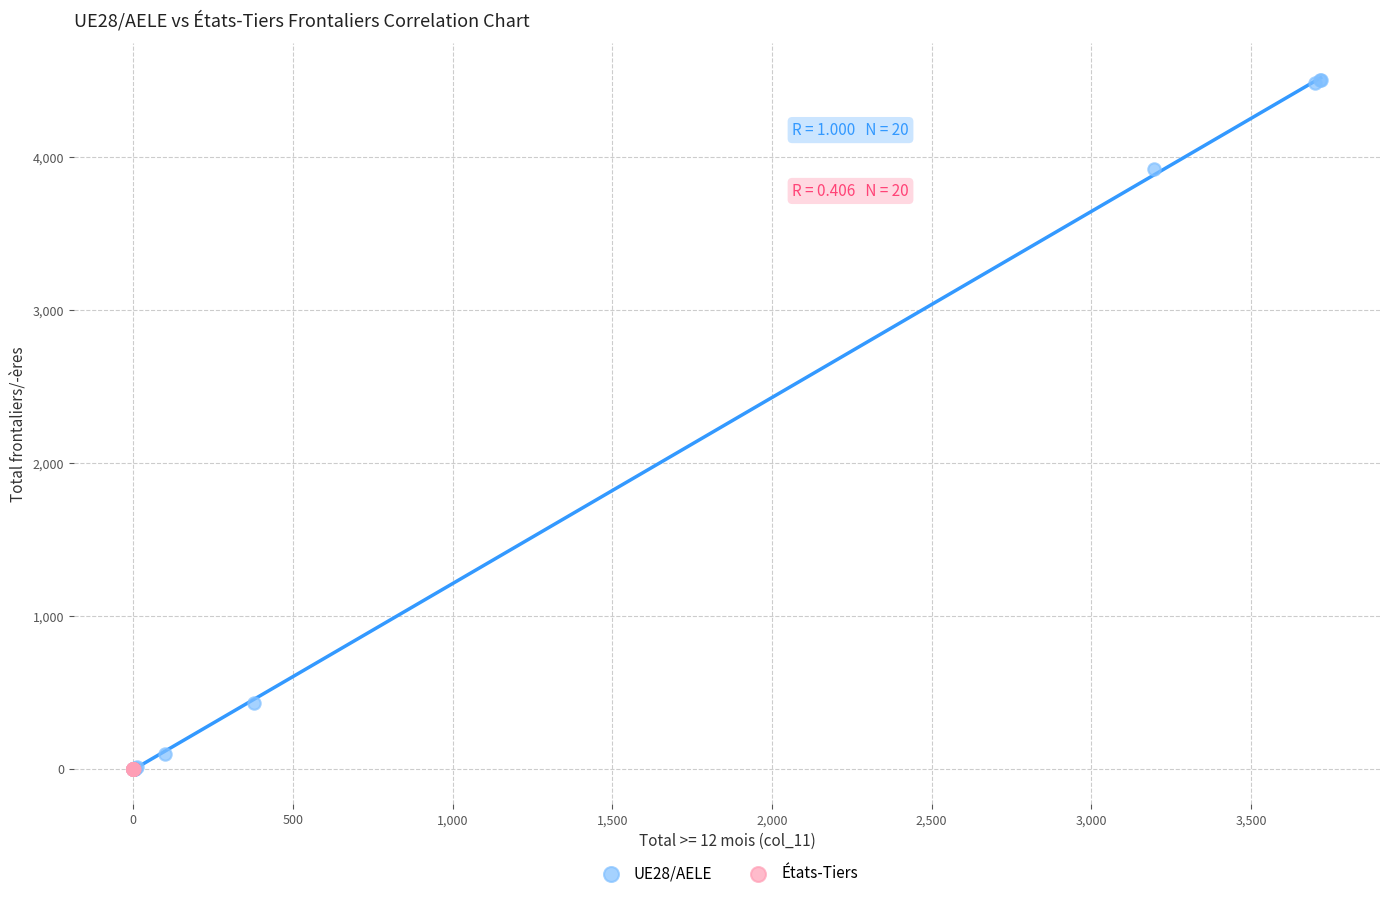

What are all the series names shown in the legend?

UE28/AELE, États-Tiers